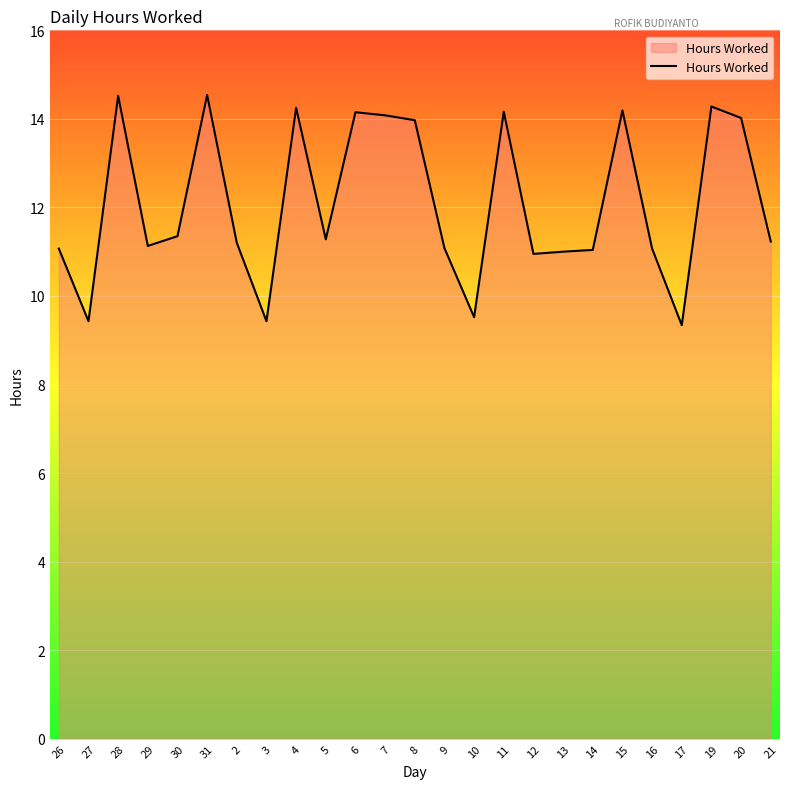

Does the chart display data point markers on the line(s)?

No